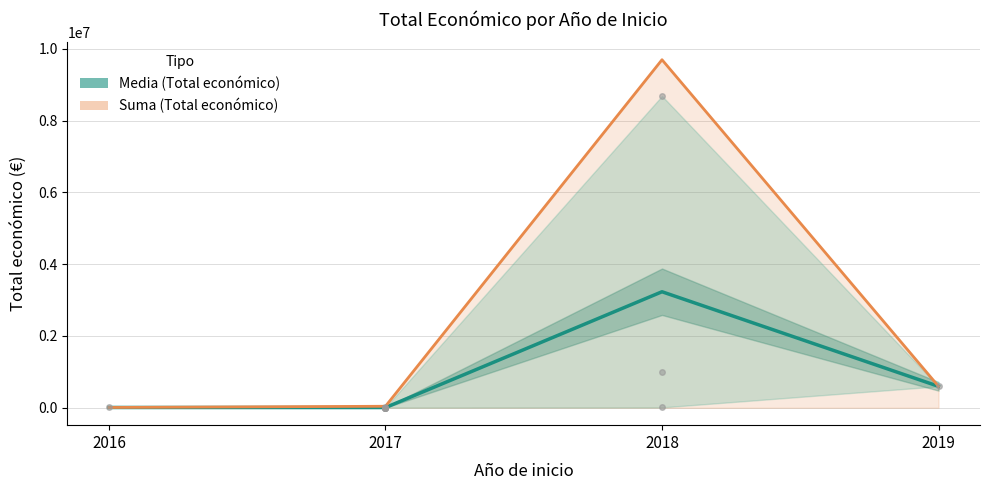

What is the total value across all series at 2016?

15960.0